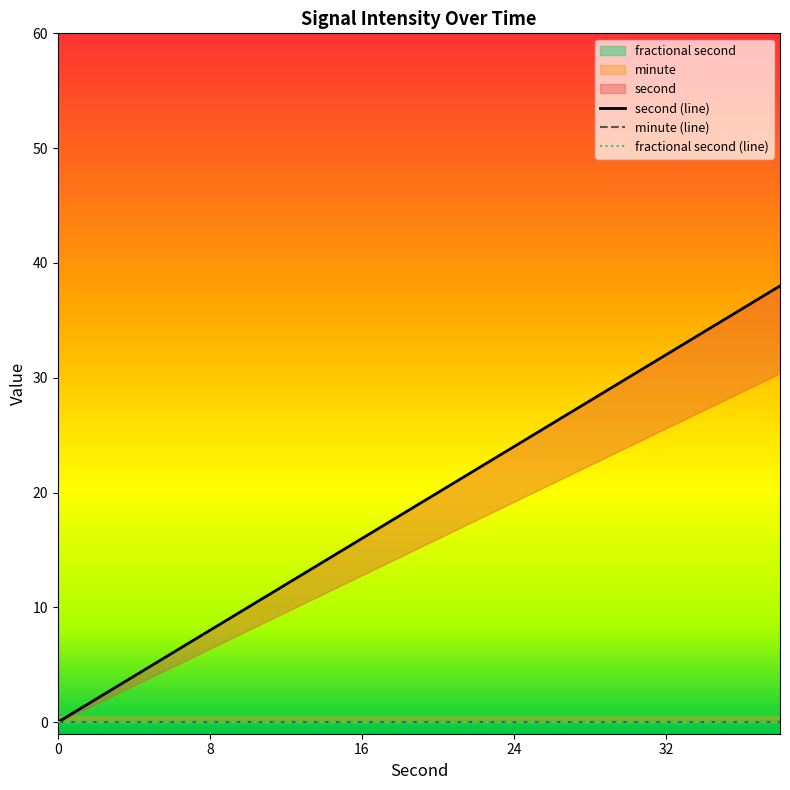

Which series has the widest spread of values?

second